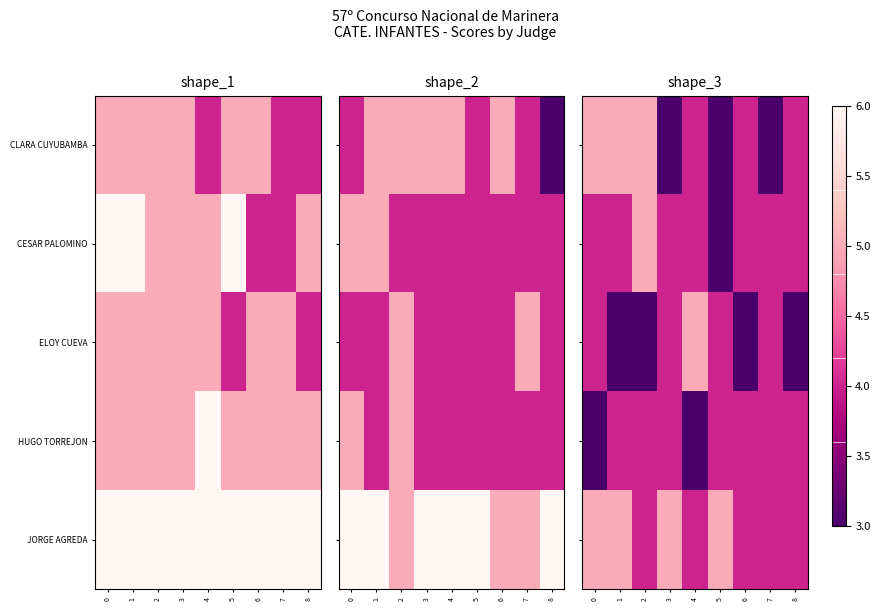

Read the ELOY CUEVA value at 7.

4